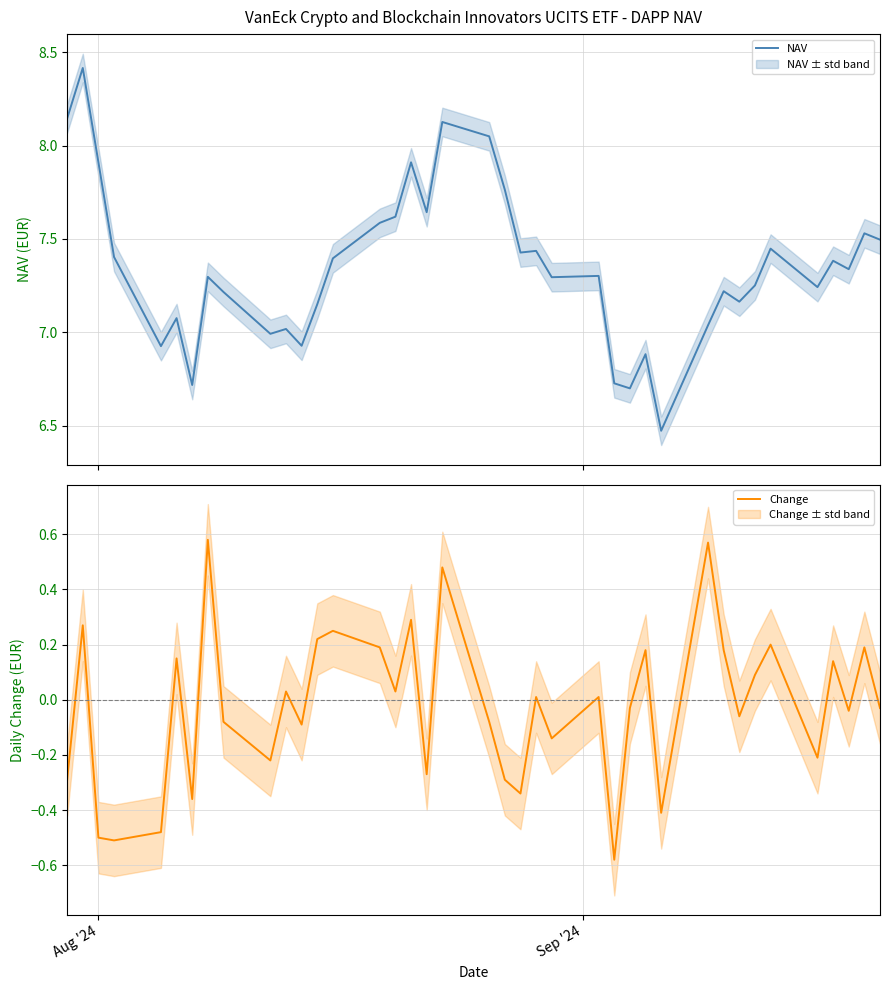

True or false: NAV has a value of 3.1 at 27.

False